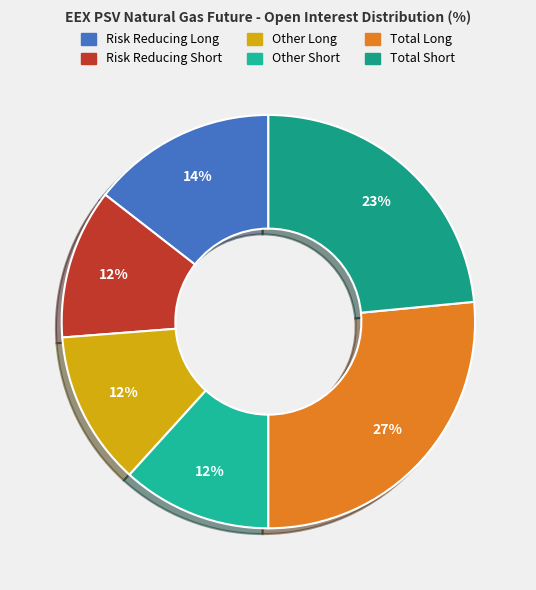

Does Risk Reducing Short account for over 50% of the chart?

No